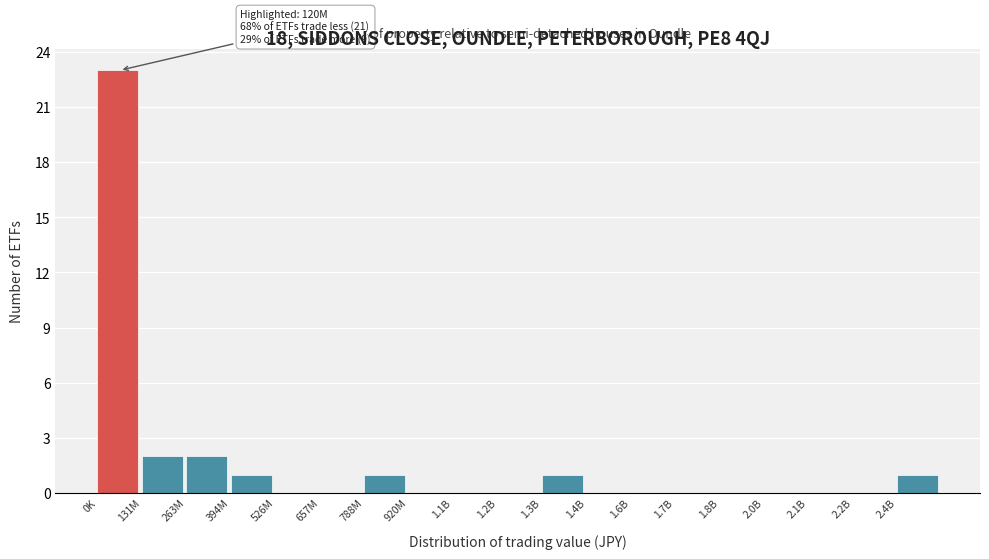

Reading left to right, extract all data points from this chart.

0K=23	131M=2	263M=2	394M=1	526M=0	657M=0	788M=1	920M=0	1.1B=0	1.2B=0	1.3B=1	1.4B=0	1.6B=0	1.7B=0	1.8B=0	2.0B=0	2.1B=0	2.2B=0	2.4B=1